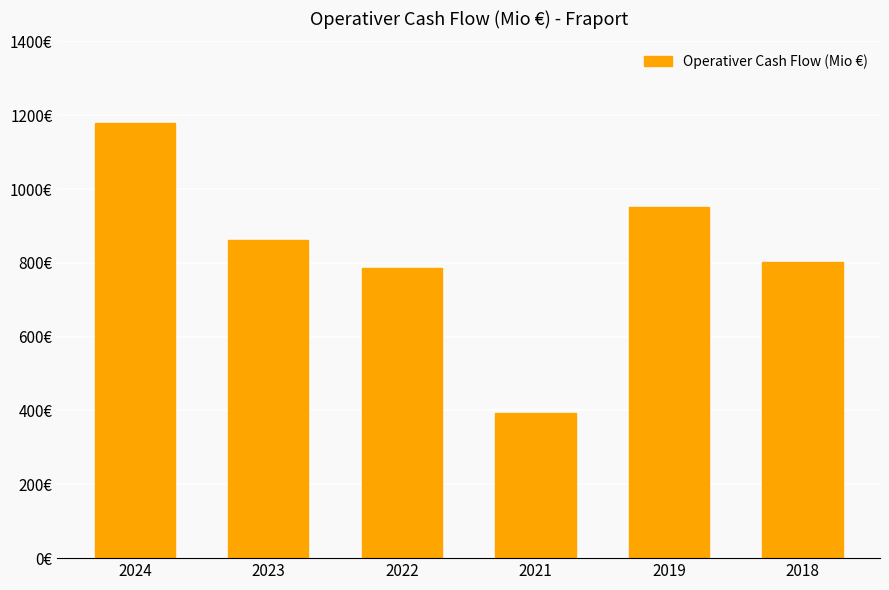

What is the sum of the values at 2021 and 2023?

1255.8